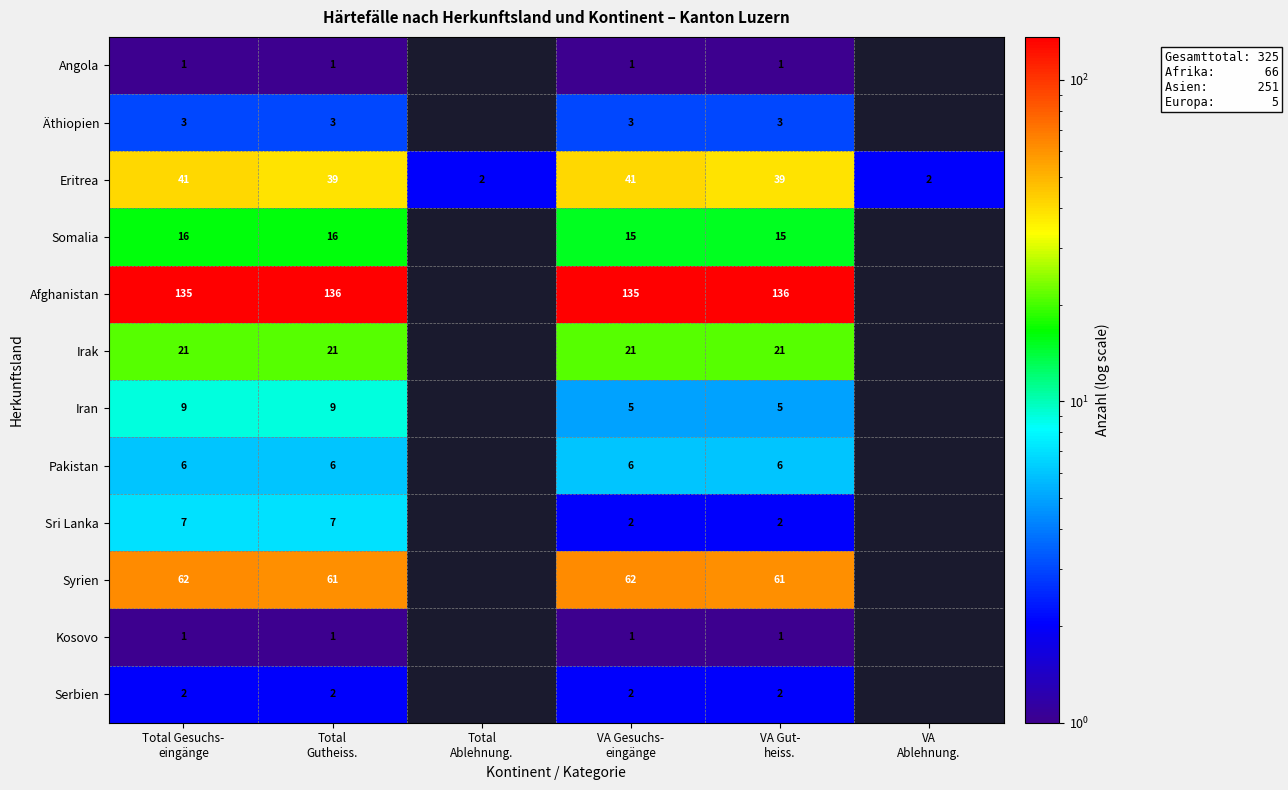

Count the number of categories in the chart.

6